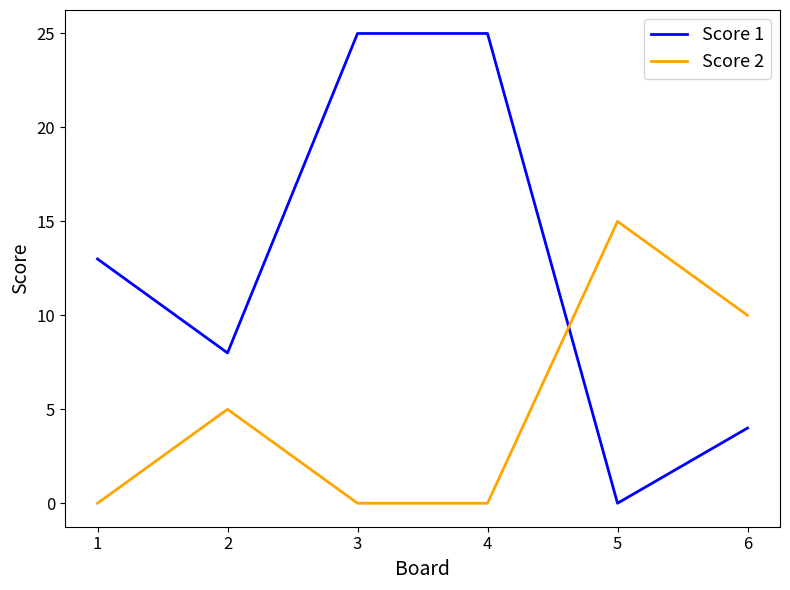

Is it true that Score 2 equals -6 at 3?

False